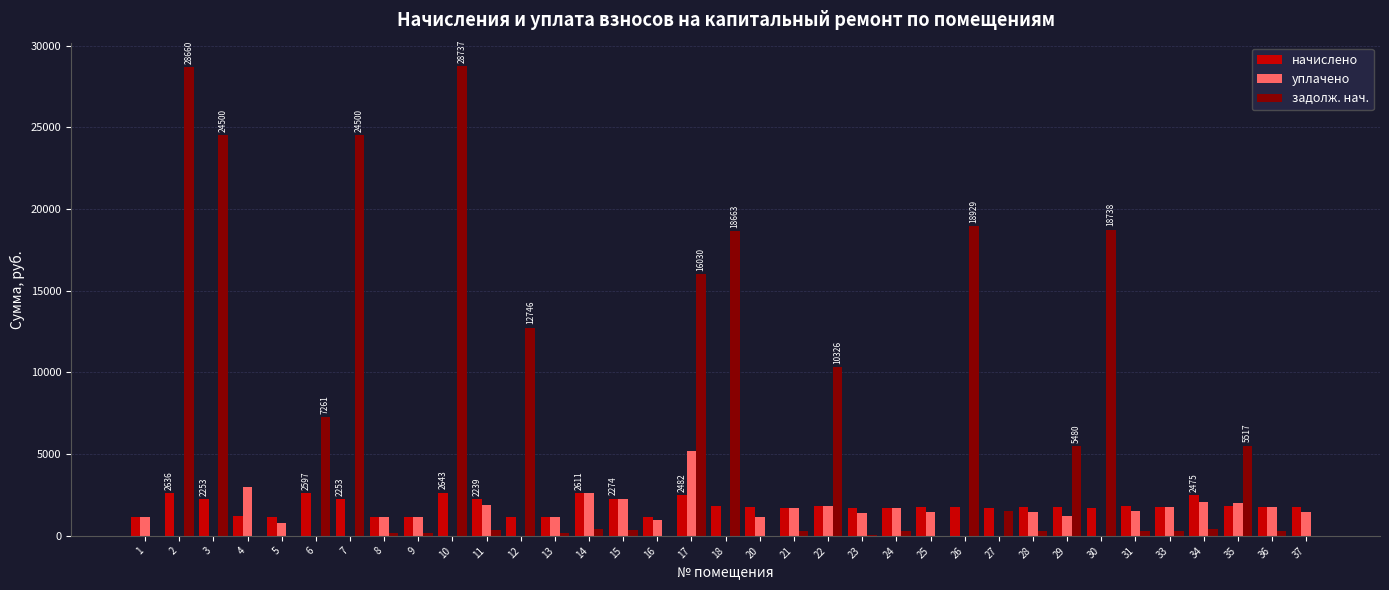

Where is уплачено nearest to the value 2600?

14